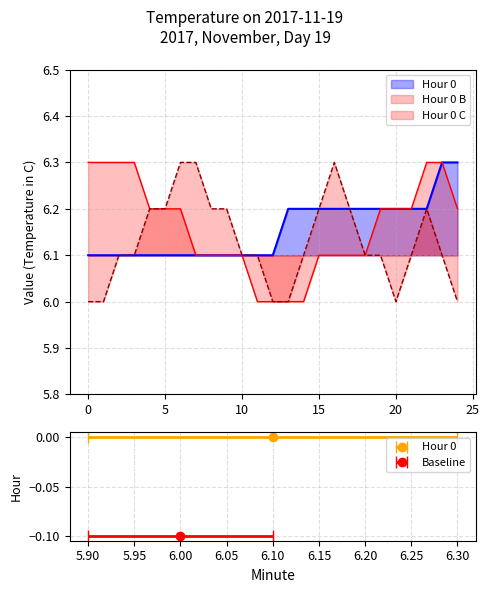

At which category does the chart reach its peak across all series?

23